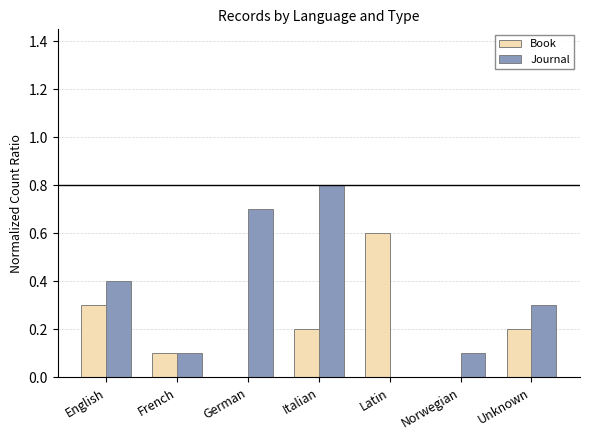

What is the sum of all Book values?

1.4